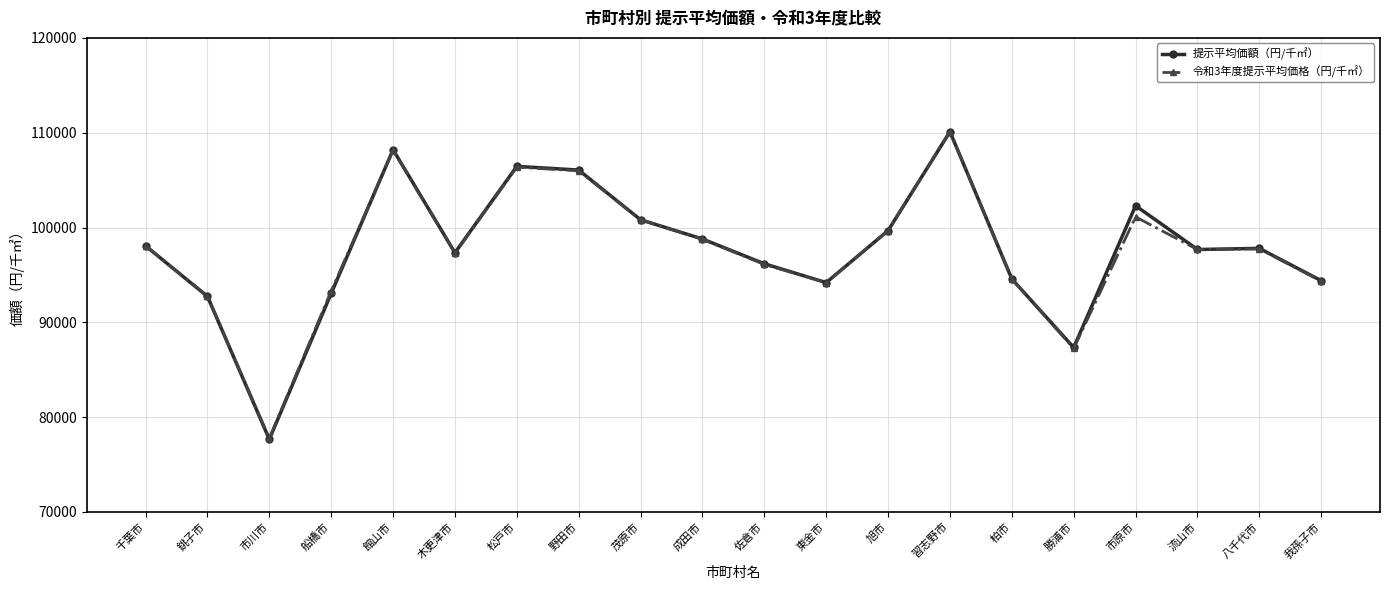

At which category does 令和3年度提示平均価格（円/千㎡） reach its first local valley?

市川市